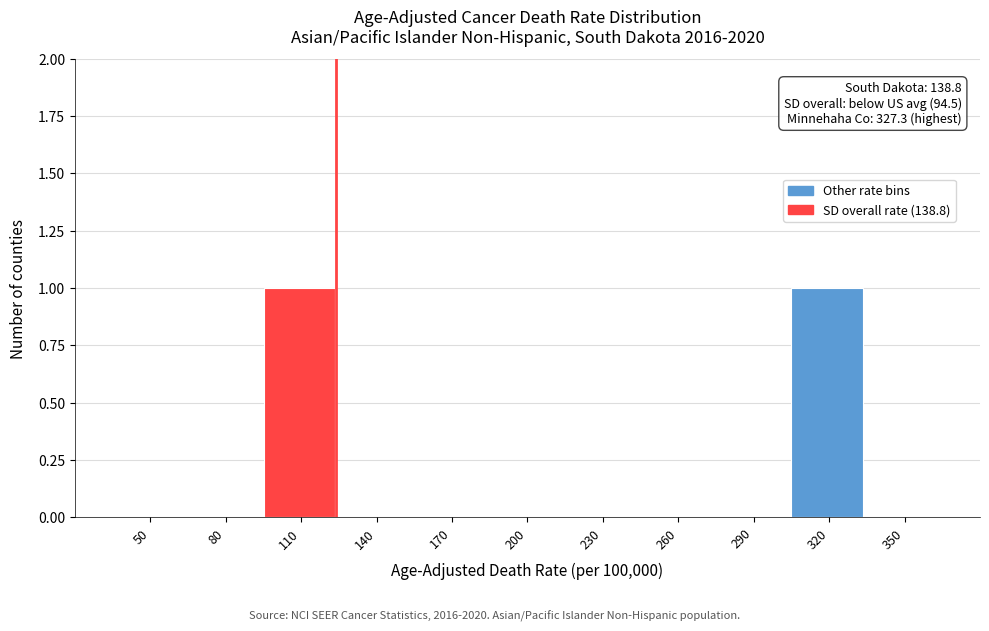

Reading left to right, transcribe all the data shown in this chart.

50=0	80=0	110=1	140=0	170=0	200=0	230=0	260=0	290=0	320=1	350=0